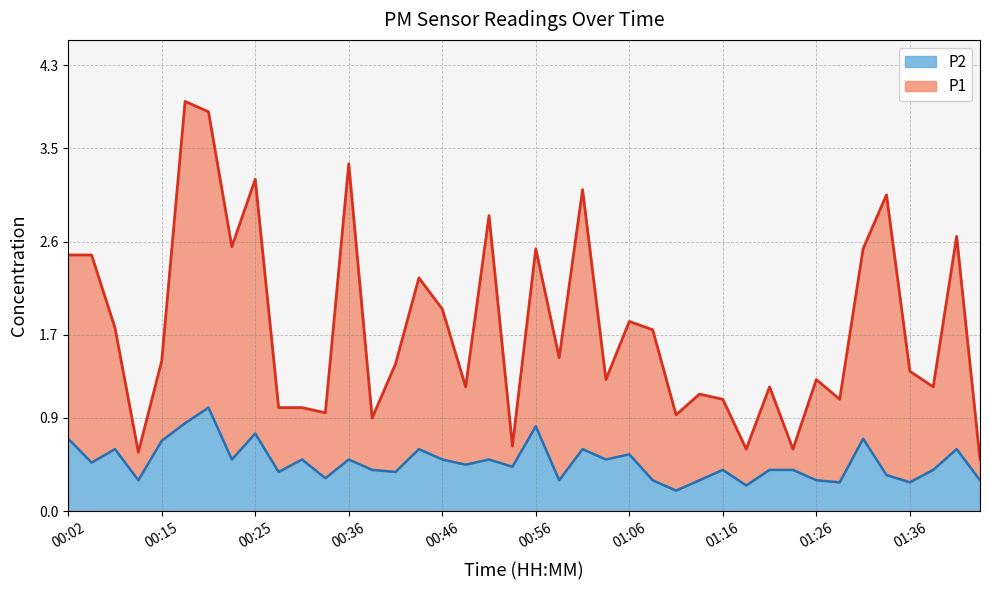

What is the spread (max minus min) of values at 00:20?

2.9